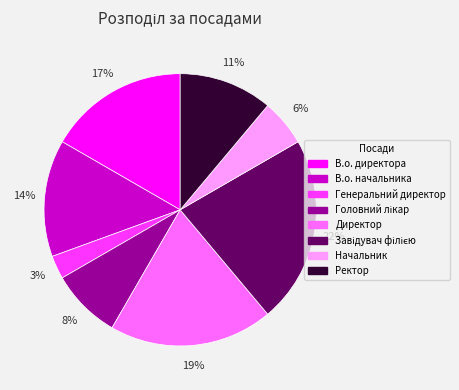

Which slice is the smallest?

Генеральний директор